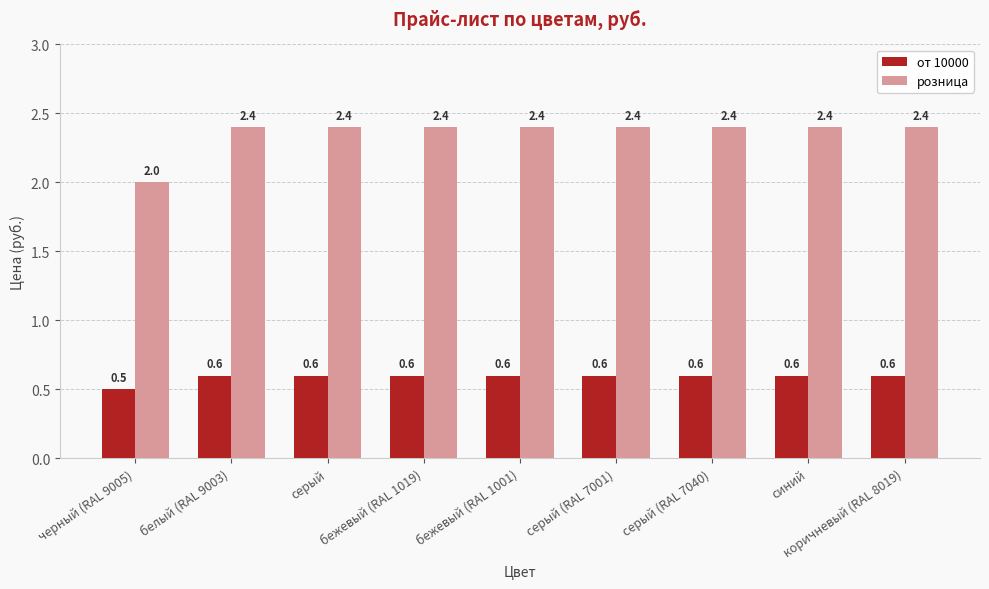

How many bars are there in total?

18